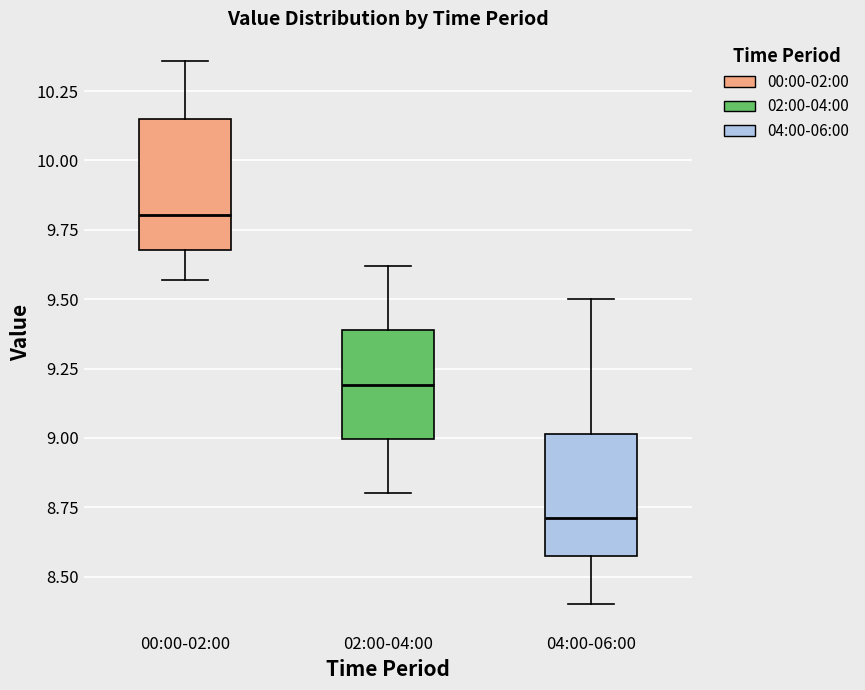

Reading left to right, transcribe this box plot: for each box, give where its median line is, the range the box spans, and where its two whiskers end, as read against the y-axis. The values are not printed on the chart, so give them approximately, as read against the axis.

00:00-02:00: median 9.80, box 9.70 to 10.15, whiskers 9.55 to 10.35
02:00-04:00: median 9.20, box 9.00 to 9.40, whiskers 8.80 to 9.60
04:00-06:00: median 8.70, box 8.60 to 9.00, whiskers 8.40 to 9.50